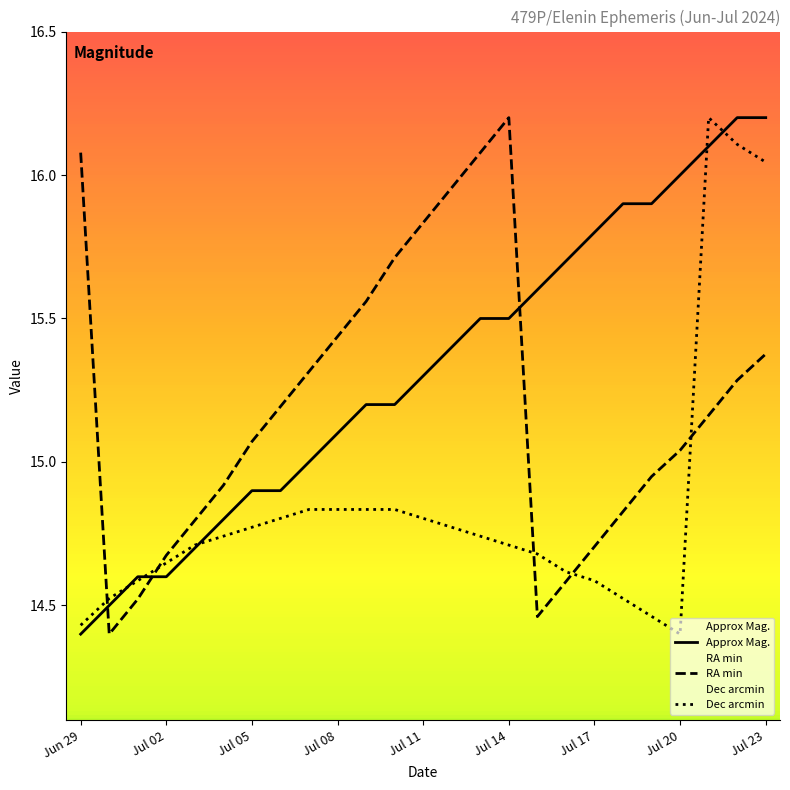

Is it true that Dec min equals 10.1 at Jul 05?

False